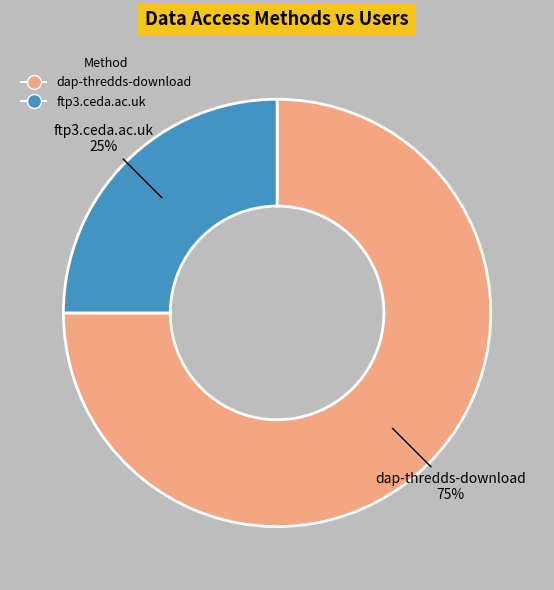

Which slice is the smallest?

ftp3.ceda.ac.uk